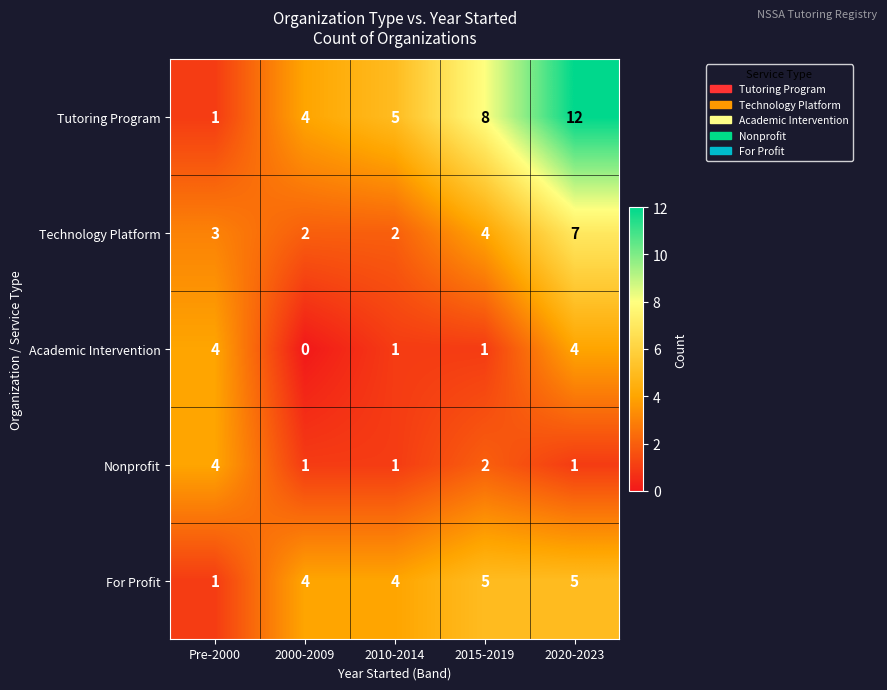

At which category is the sum across all series the highest?

2020-2023